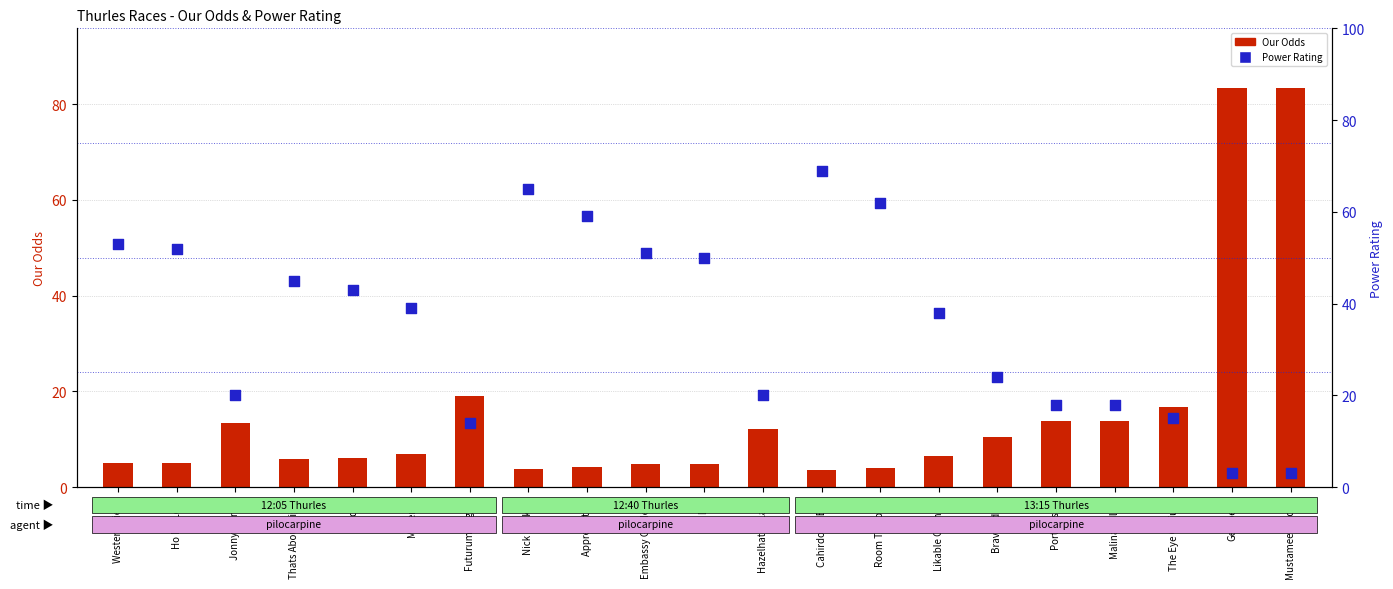

At which category is the sum across all series the highest?

Getabelle